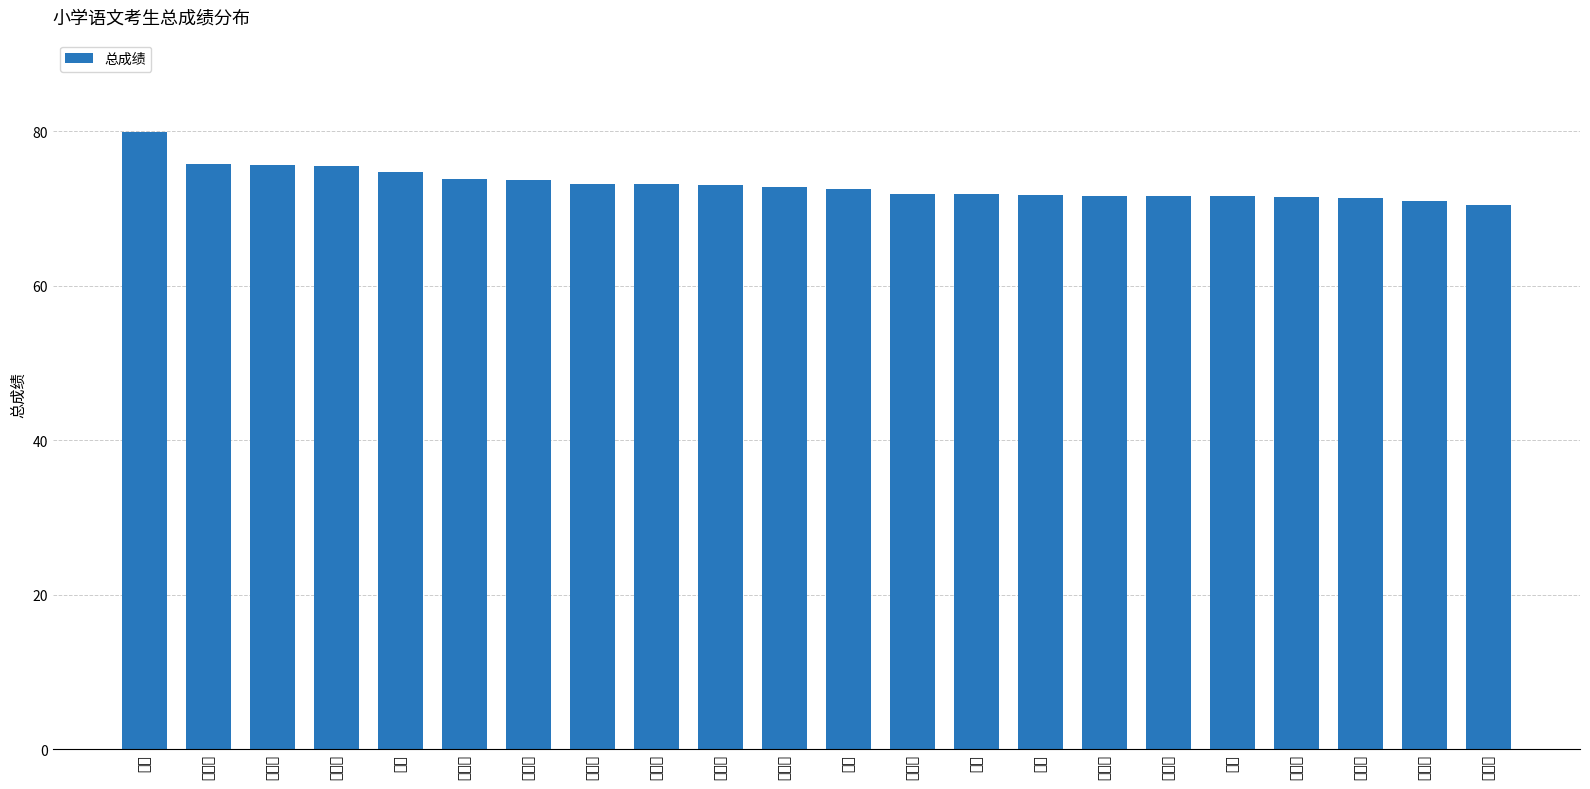

What is the average value?

73.1